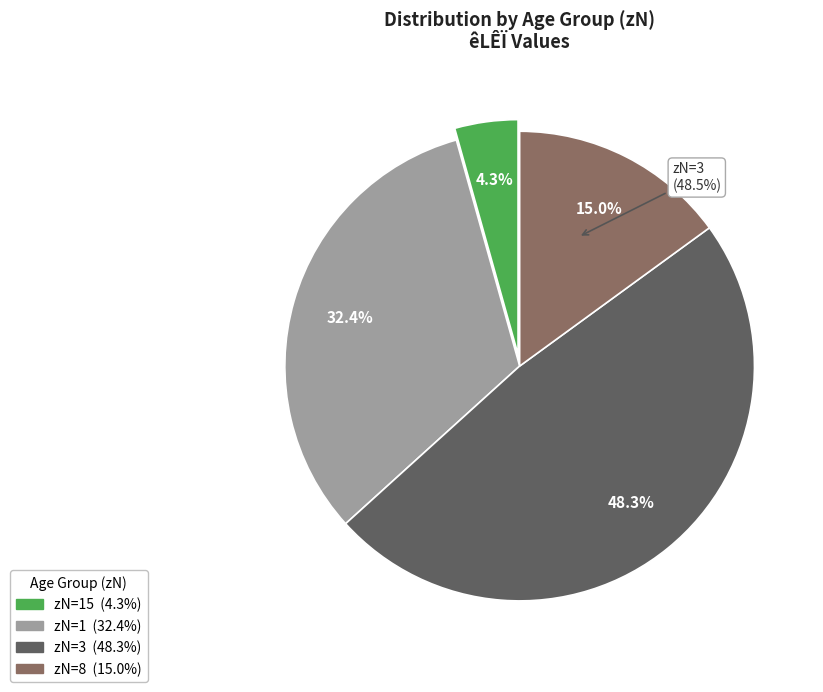

What portion of the pie excludes 8?

85.0%